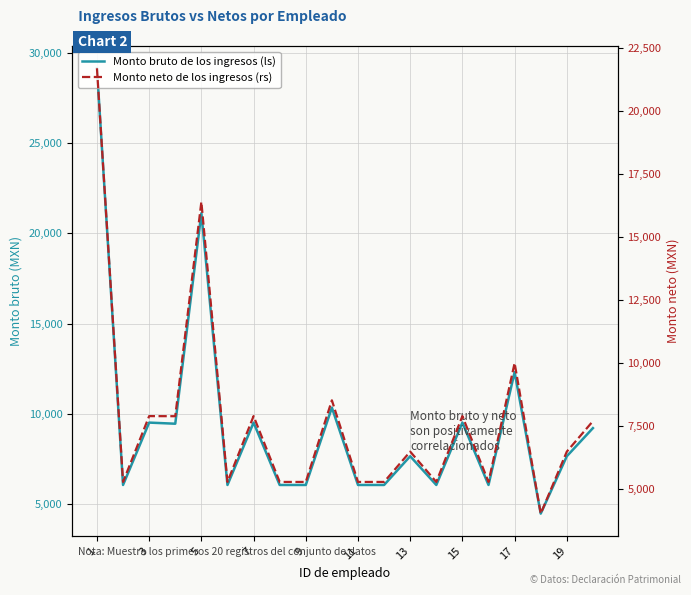

True or false: Monto neto de los ingresos (rs) has more than 2 points higher than both neighbors.

True